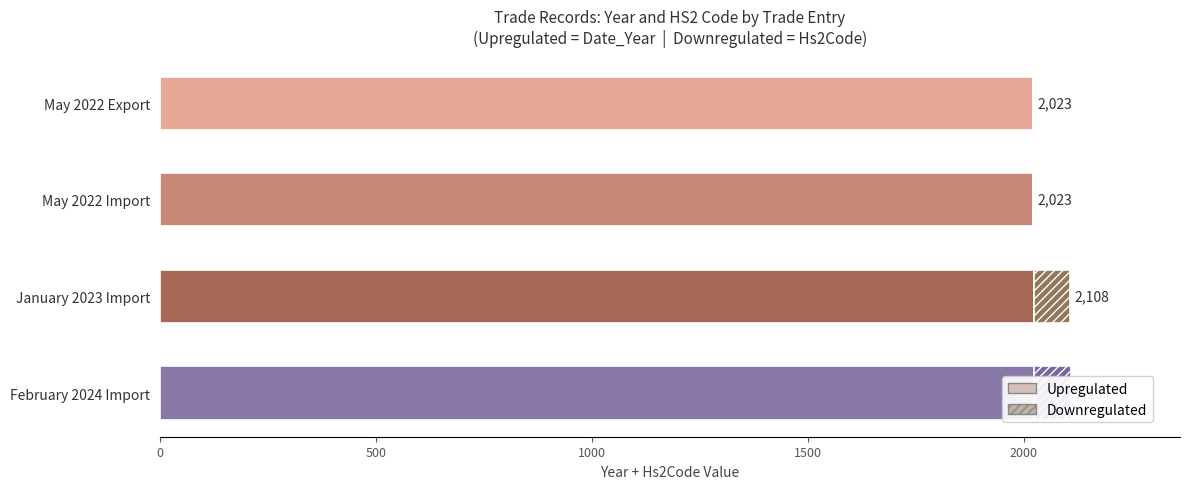

What is the sum of all Upregulated values?

8091